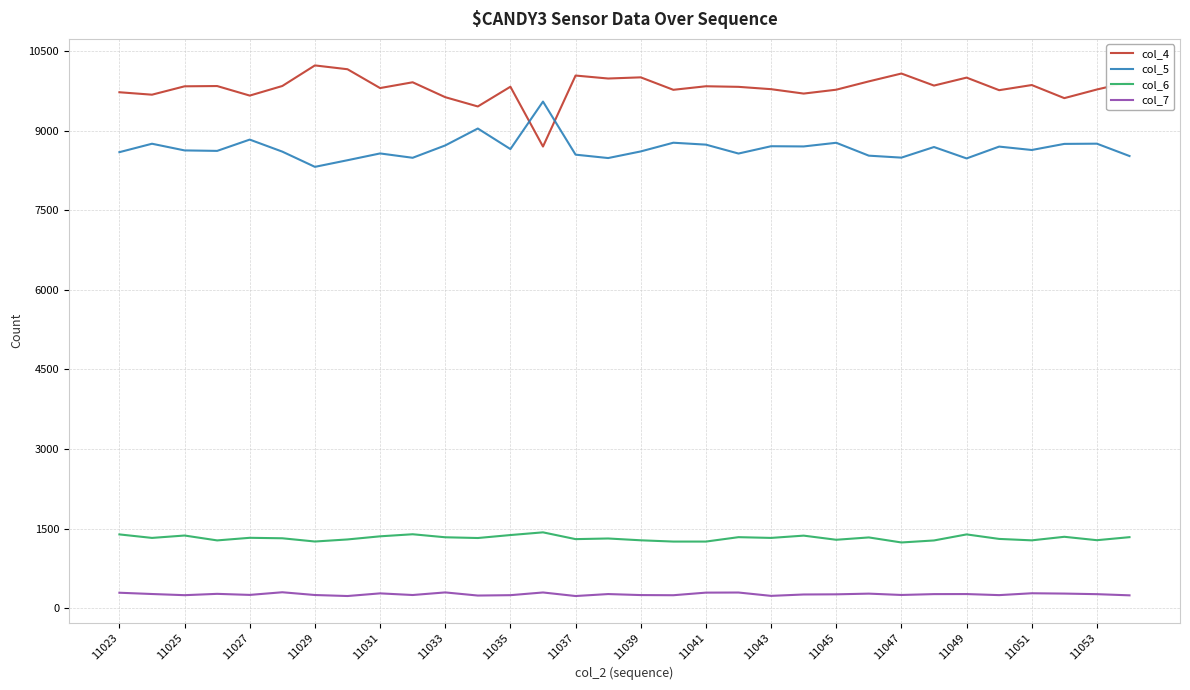

True or false: col_7 and col_5 intersect in this chart.

False